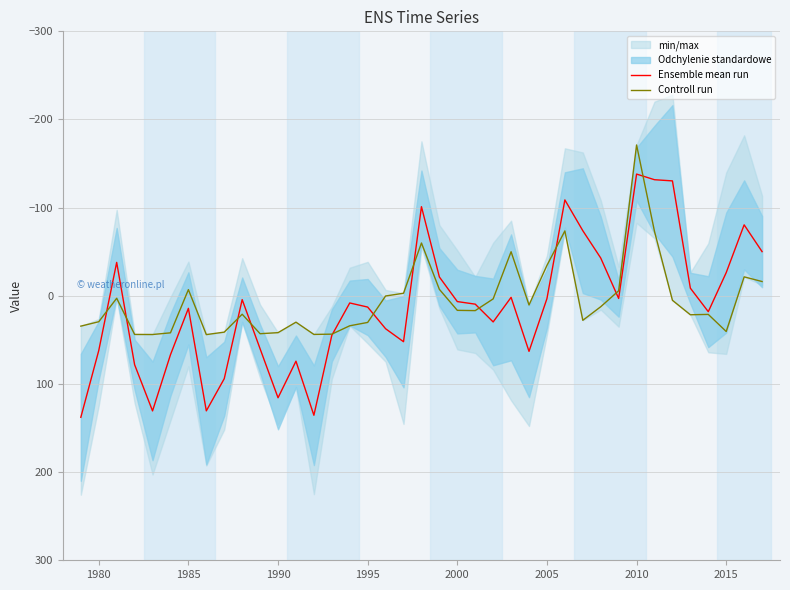

How many negative values does the Ensemble mean run series have?

13